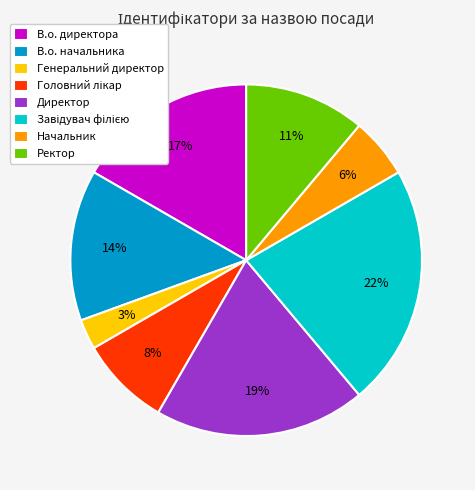

What percentage is the Ректор slice, to the nearest percent?

11%